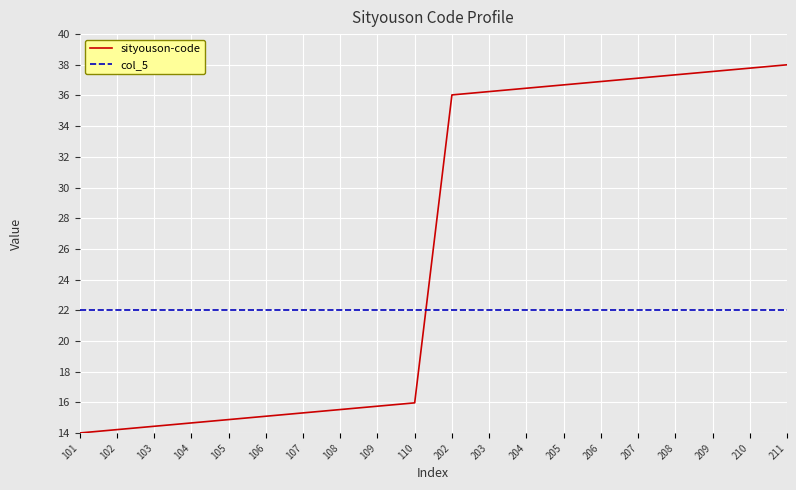

Reading left to right, extract all data points from this chart.

sityouson-code: 101=14.0	102=14.2	103=14.4	104=14.7	105=14.9	106=15.1	107=15.3	108=15.5	109=15.7	110=16.0	202=36.0	203=36.3	204=36.5	205=36.7	206=36.9	207=37.1	208=37.3	209=37.6	210=37.8	211=38.0
col_5: 101=22.0	102=22.0	103=22.0	104=22.0	105=22.0	106=22.0	107=22.0	108=22.0	109=22.0	110=22.0	202=22.0	203=22.0	204=22.0	205=22.0	206=22.0	207=22.0	208=22.0	209=22.0	210=22.0	211=22.0